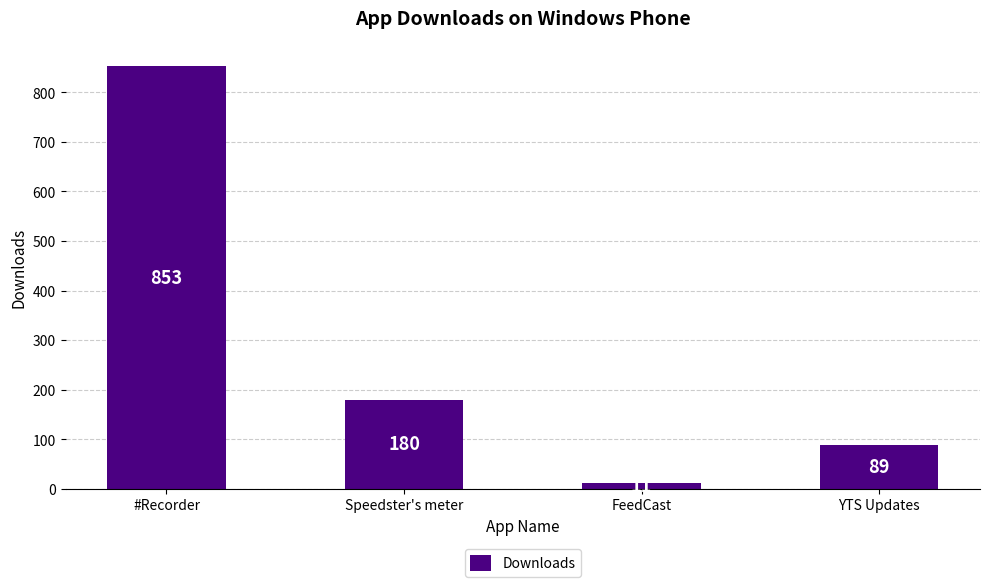

What is the label of the 2nd bar from the left?

Speedster's meter